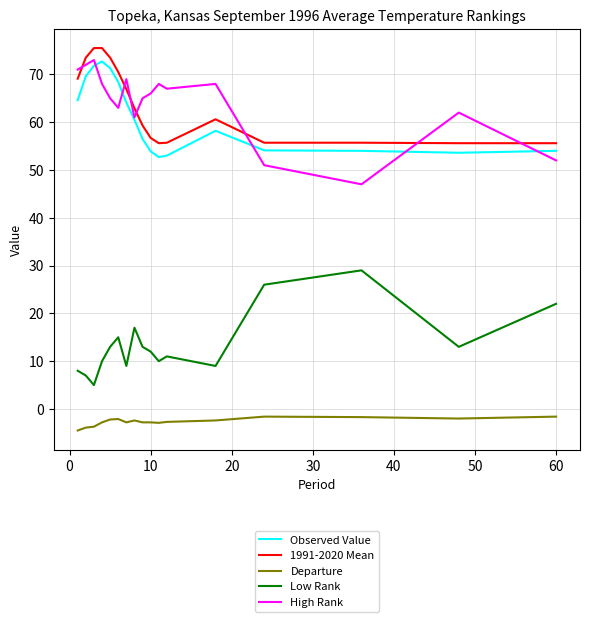

What is the smallest value displayed?

-4.5